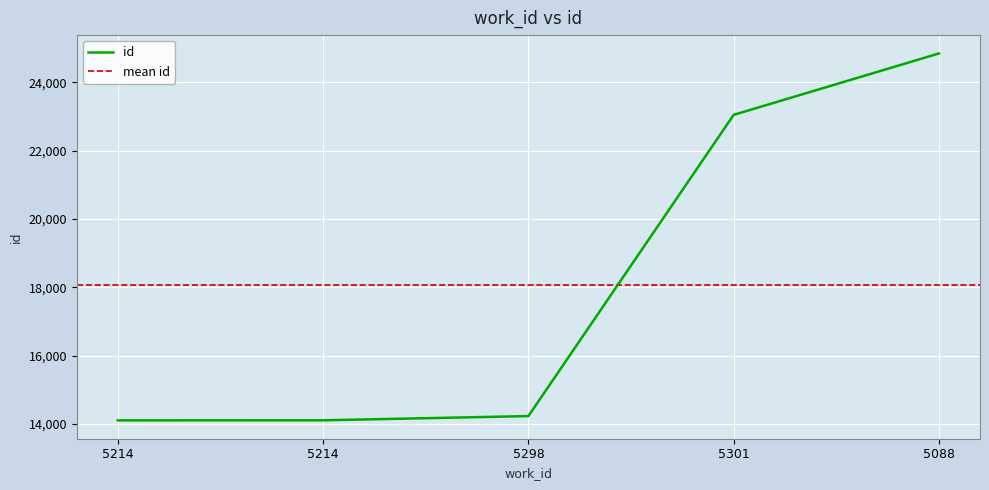

How many values are below 14226?

2